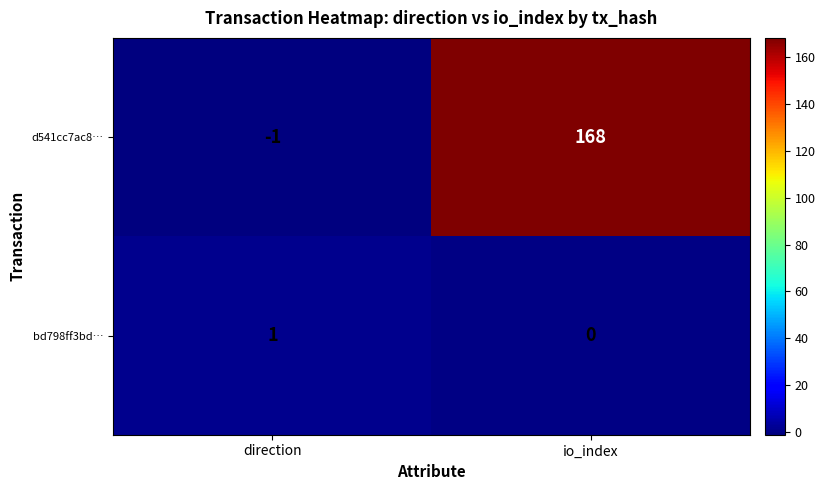

What is the difference between the d541cc7ac8… values at direction and io_index?

169